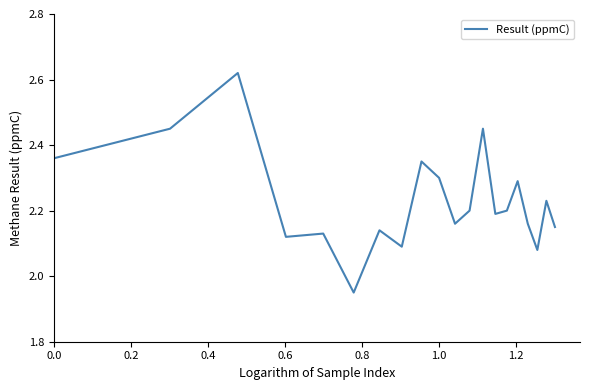

What is the difference between the maximum and minimum values?

0.7